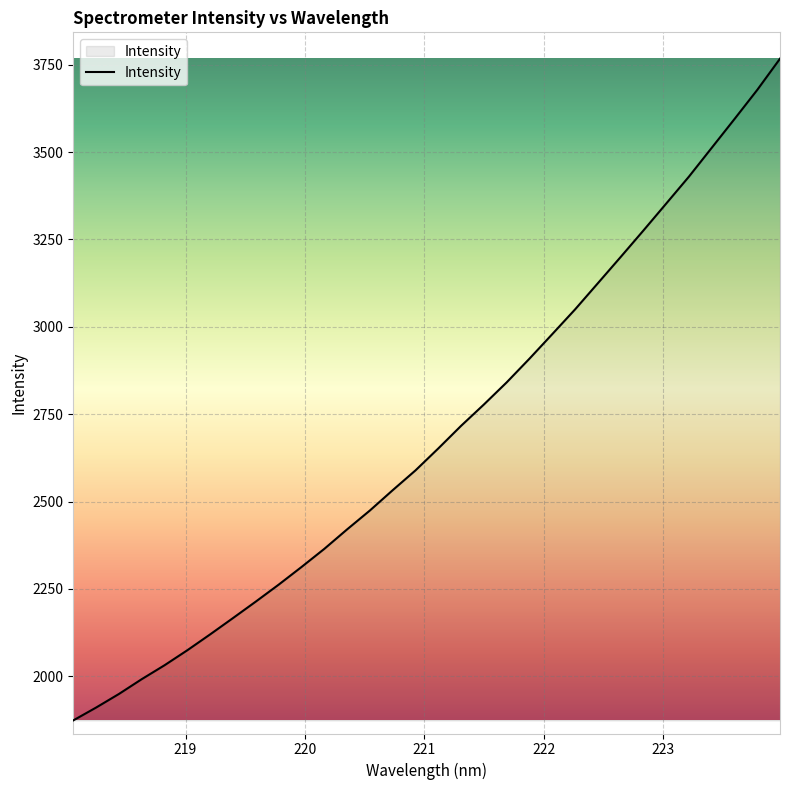

How many lines are shown in the chart?

1